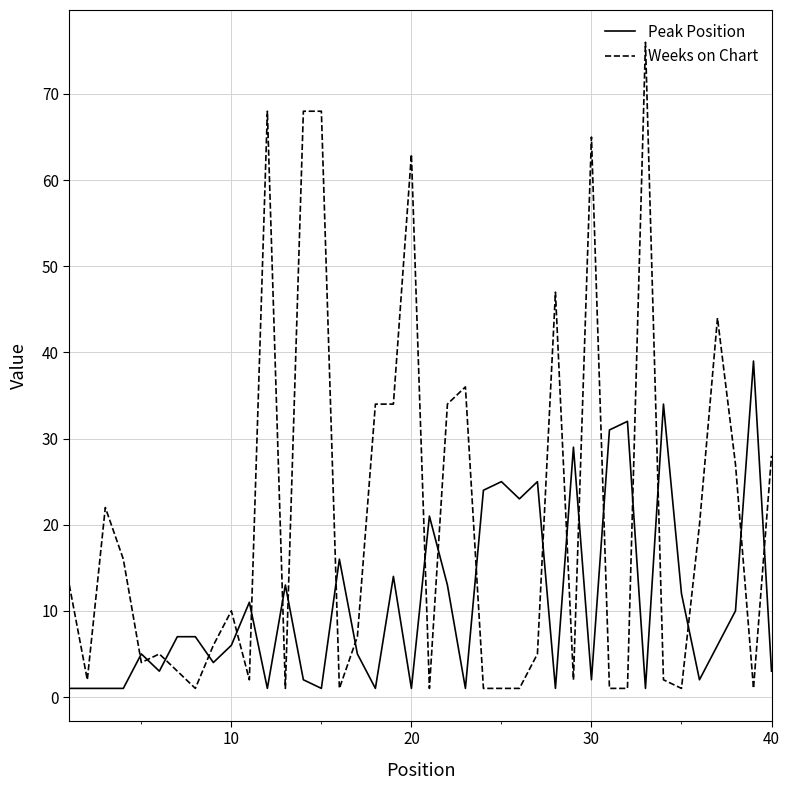

What is the minimum value for Weeks on Chart?

1